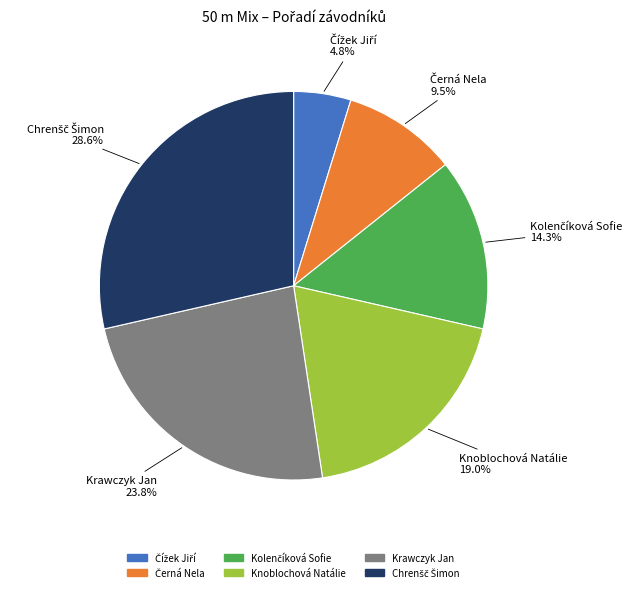

What percentage is NOT represented by Krawczyk Jan?

76.2%